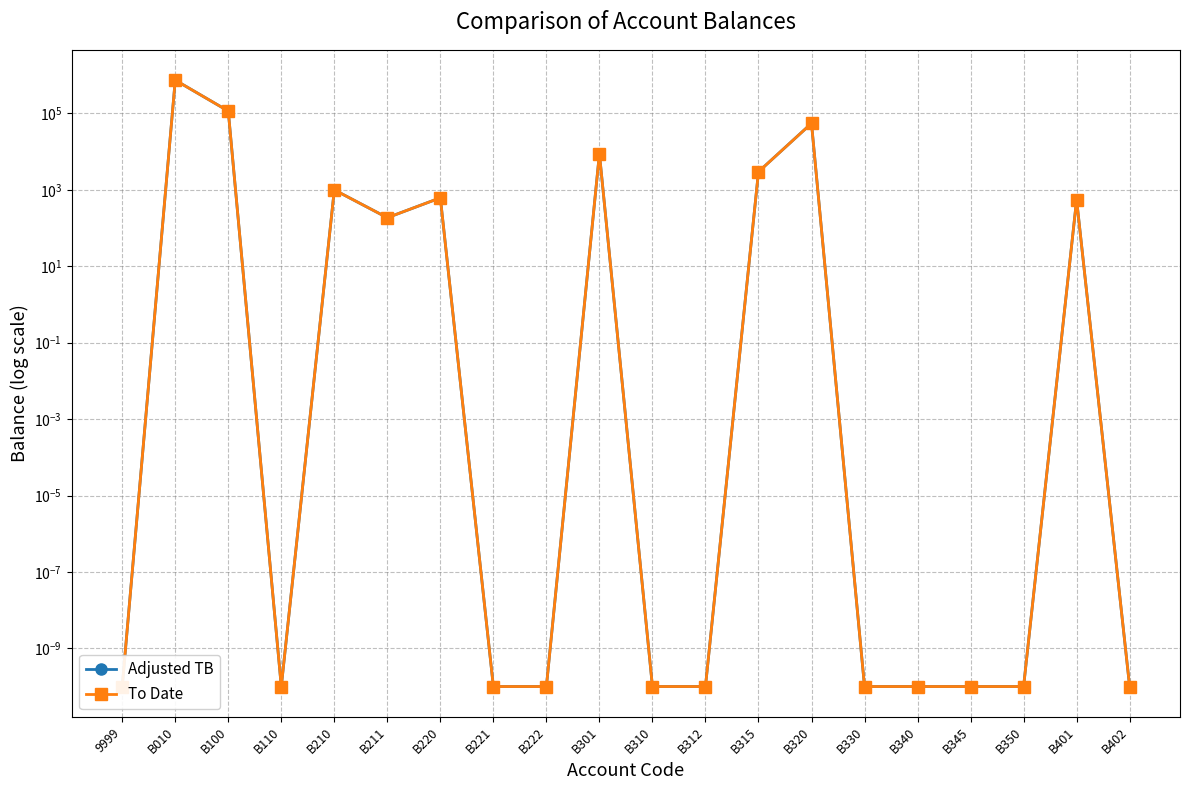

At which category does the chart reach its minimum across all series?

9999